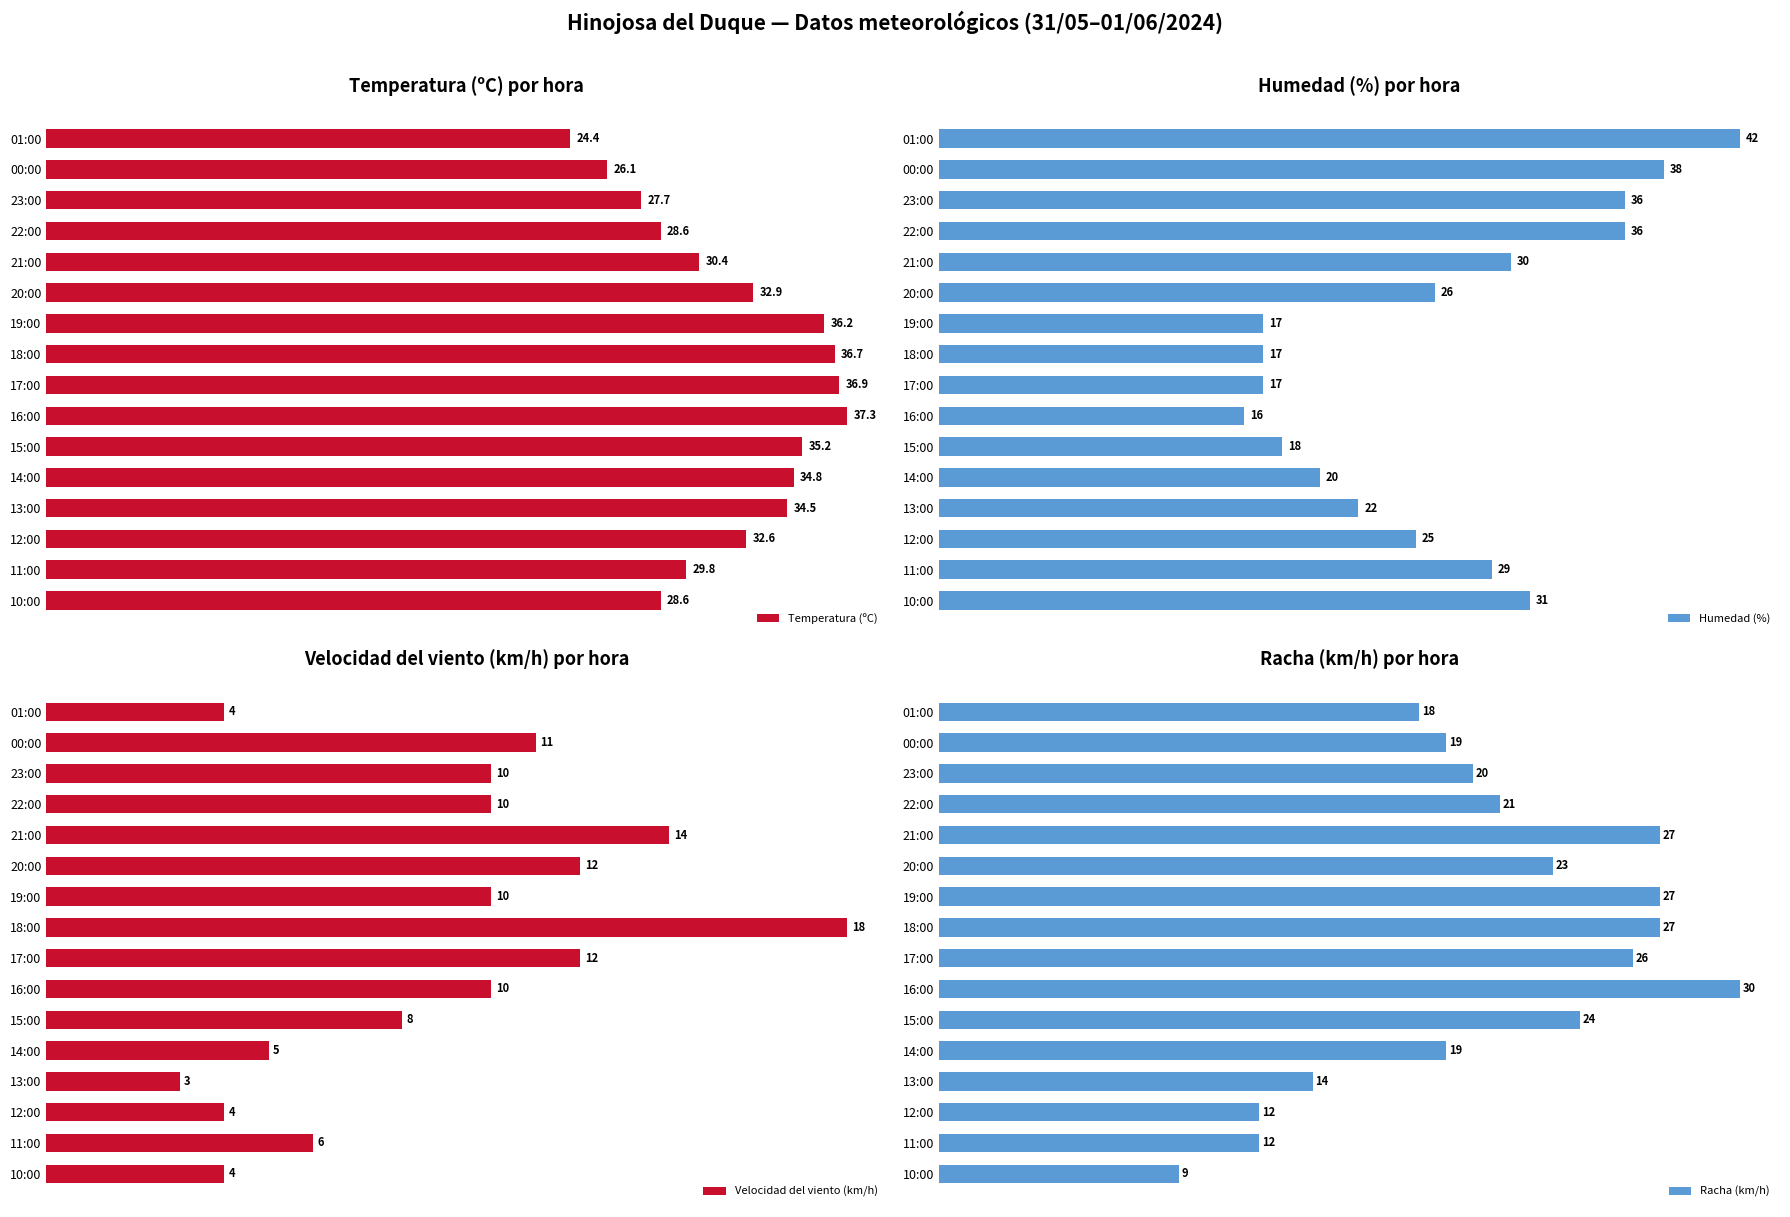

At how many categories does at least one series exceed 13?

16